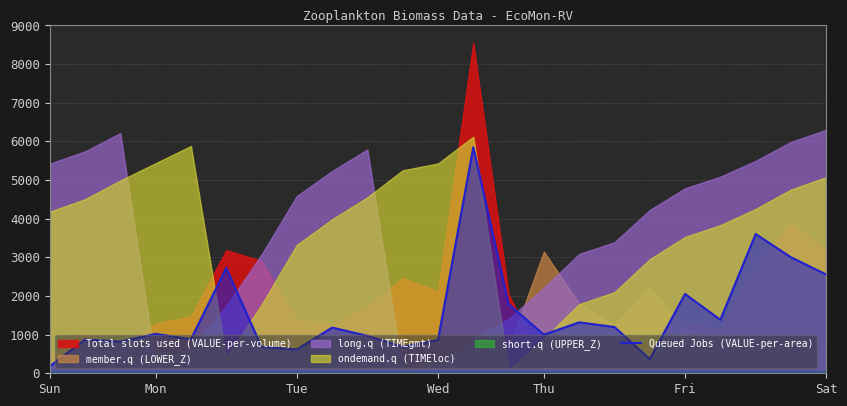

What is the maximum value for Queued Jobs (VALUE-per-area)?

5850.0